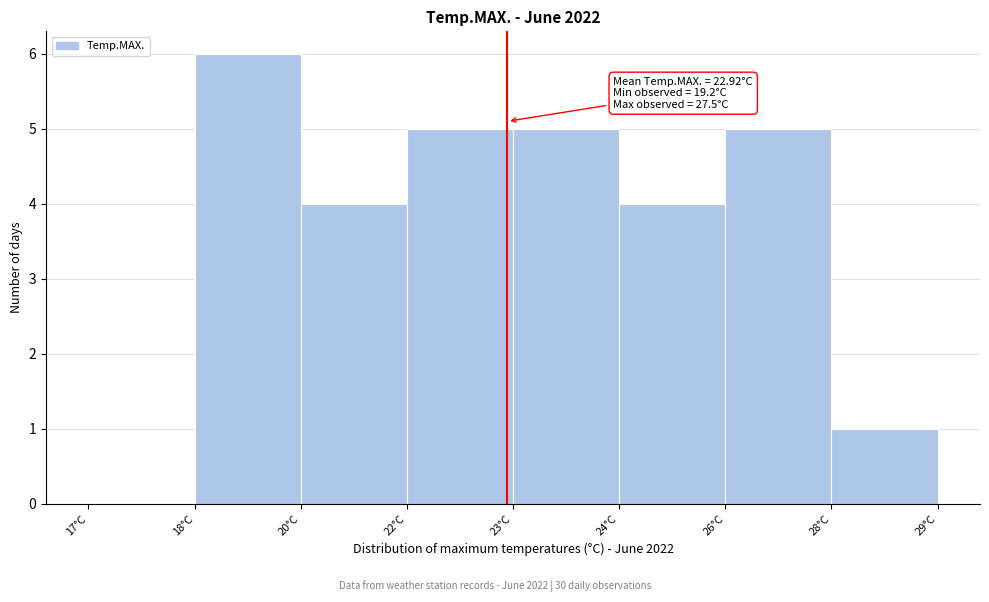

Reading left to right, extract all data points from this chart.

17°C=0	18°C=6	20°C=4	22°C=5	23°C=5	24°C=4	26°C=5	28°C=1